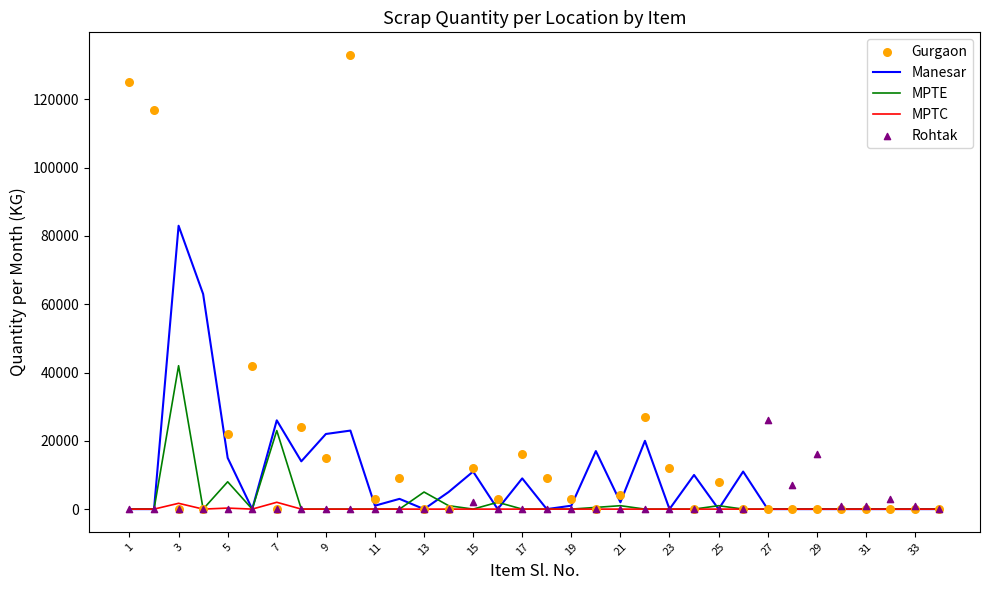

Which series reaches the maximum Y coordinate?

Gurgaon